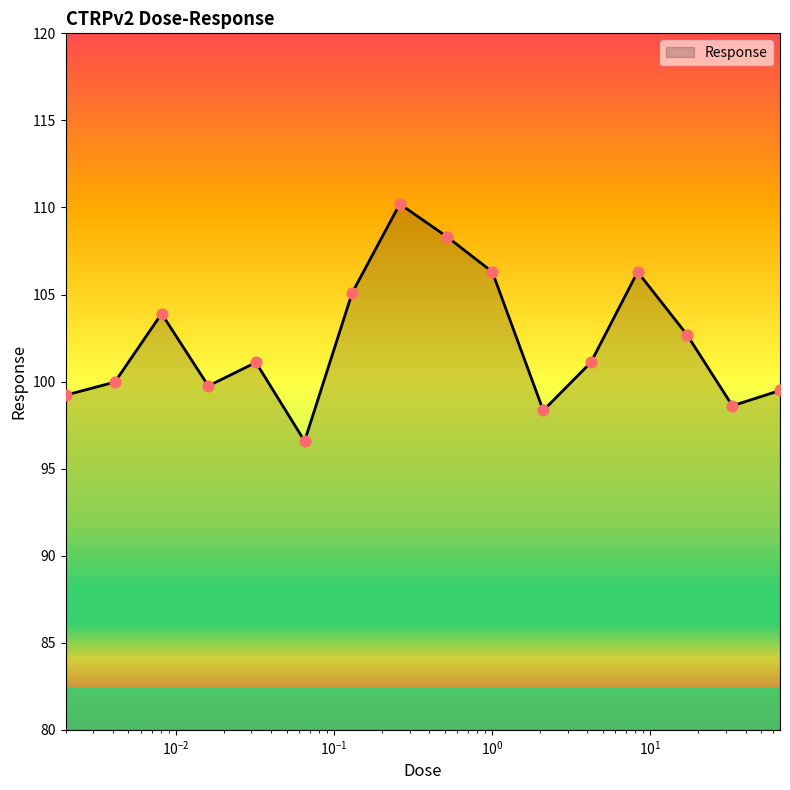

What is the greatest value displayed?

110.2